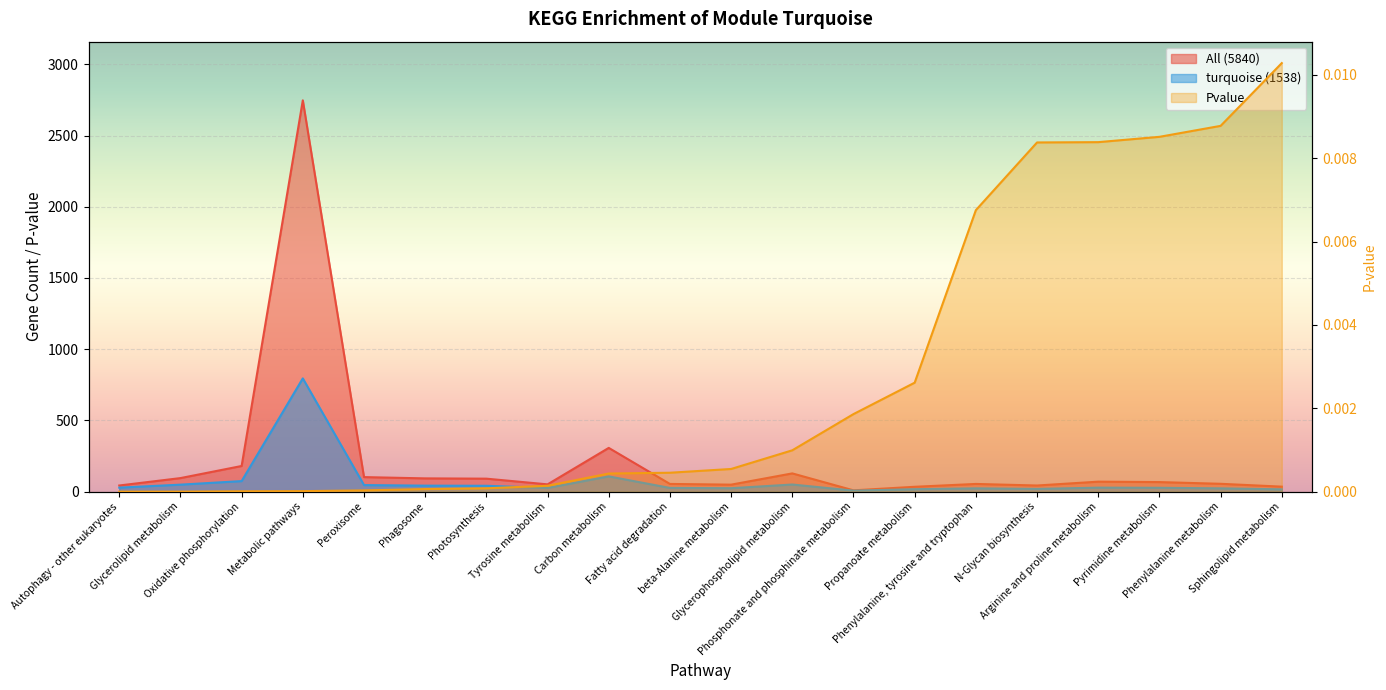

What is the sum of all All (5840) values?

4307.0